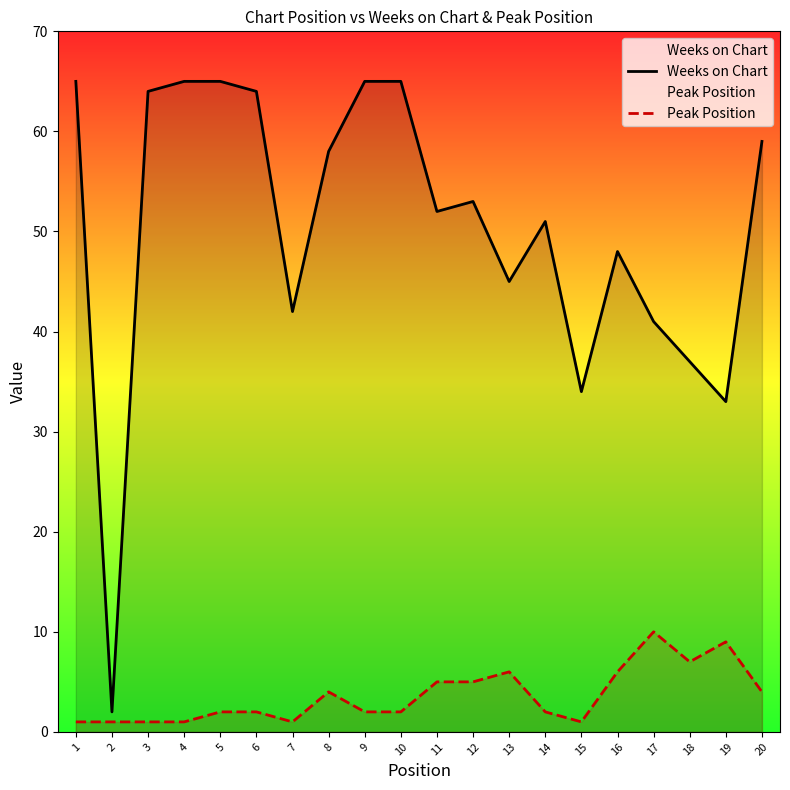

At which label is Weeks on Chart closest to 33?

19